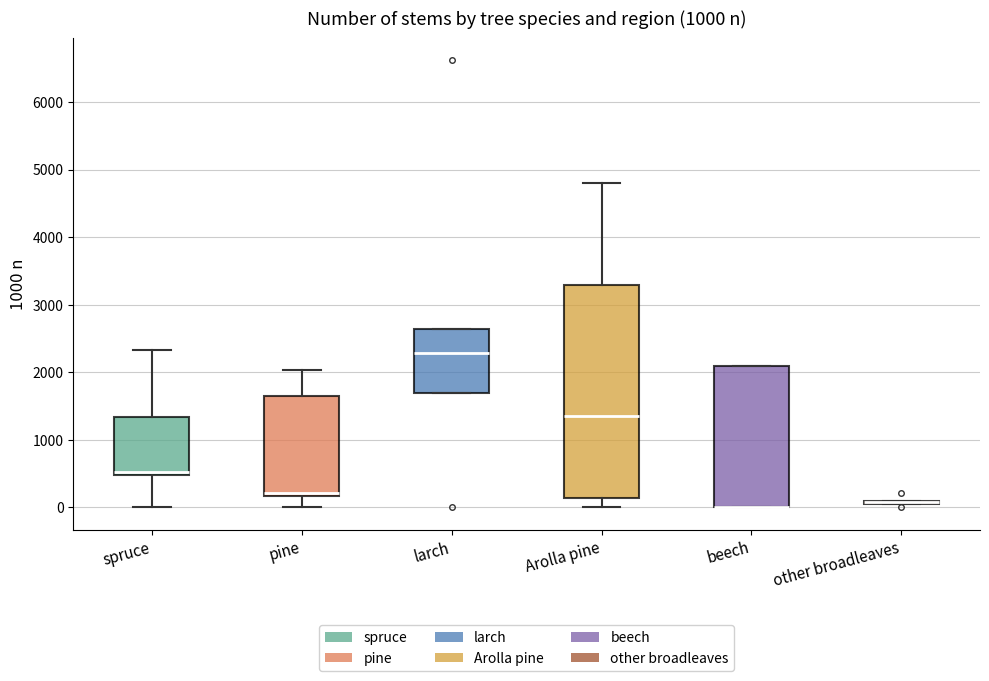

Which box is the tallest, from its lower edge to its upper edge?

Arolla pine